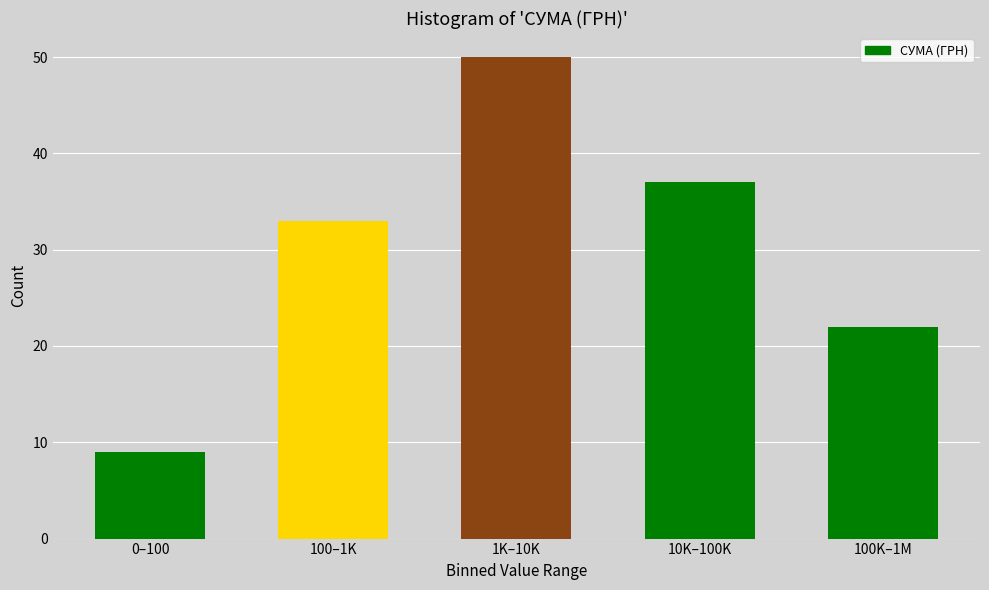

Reading right to left, extract all data points from this chart.

22	37	50	33	9